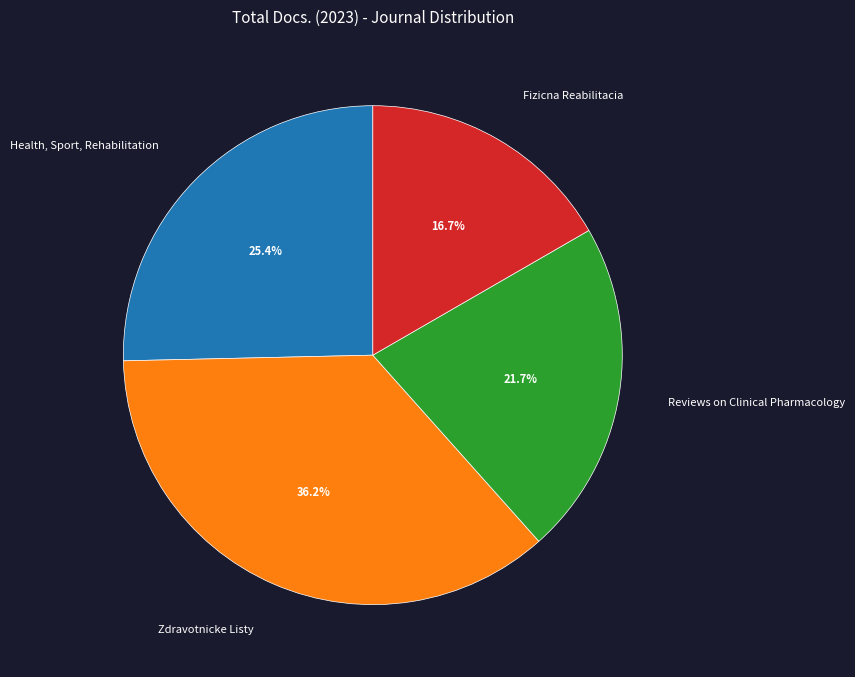

To the nearest percent, what percentage of the pie is Fizicna Reabilitacia?

17%